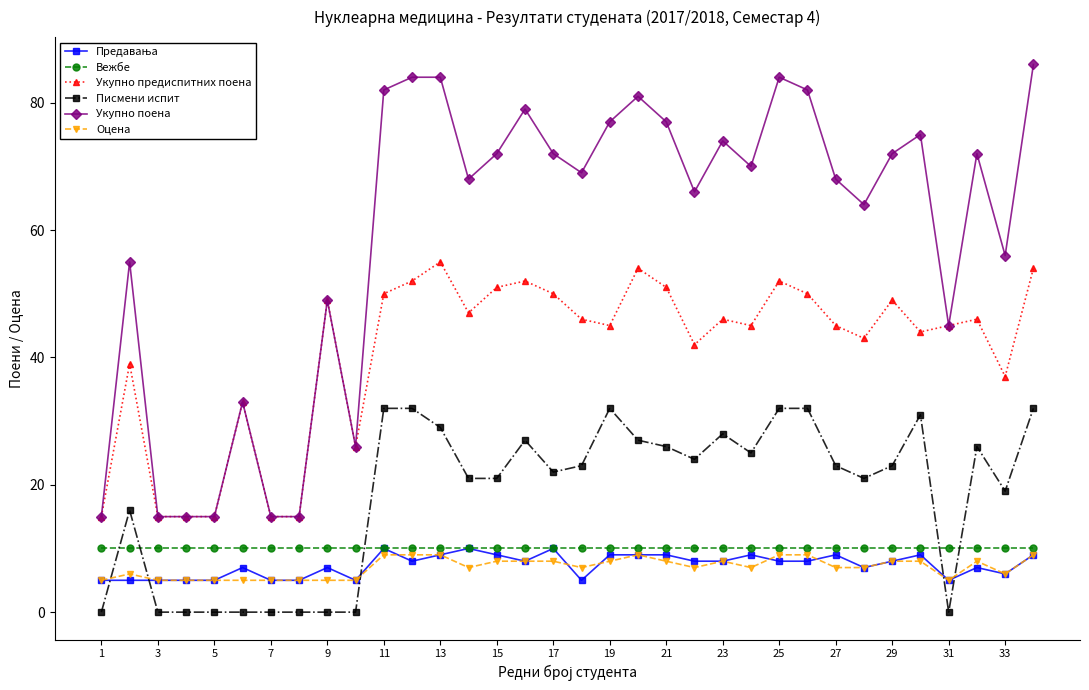

True or false: Укупно поена has more than 1 interior local peaks.

True